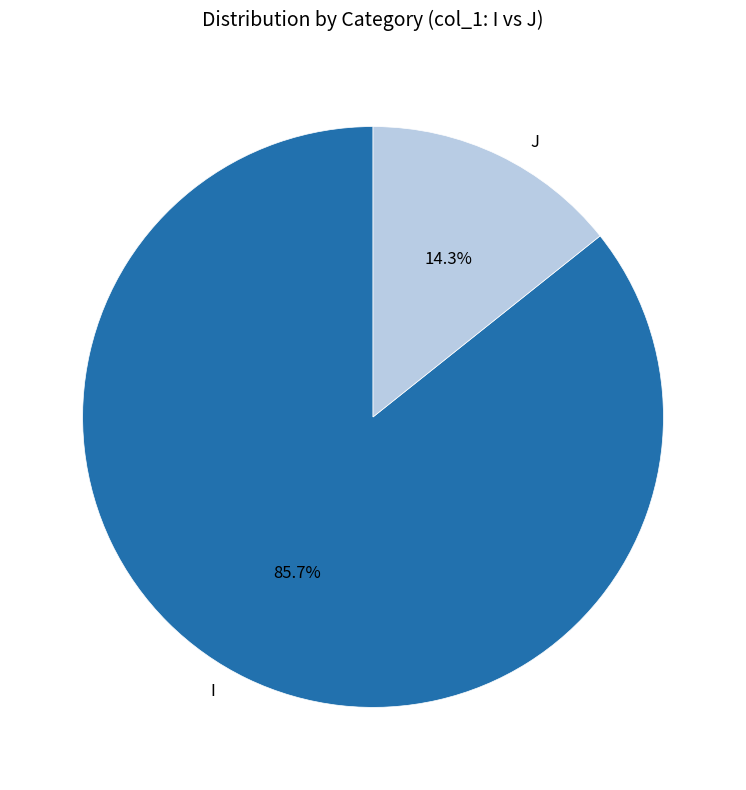

Is there any slice that represents more than half of the pie?

Yes